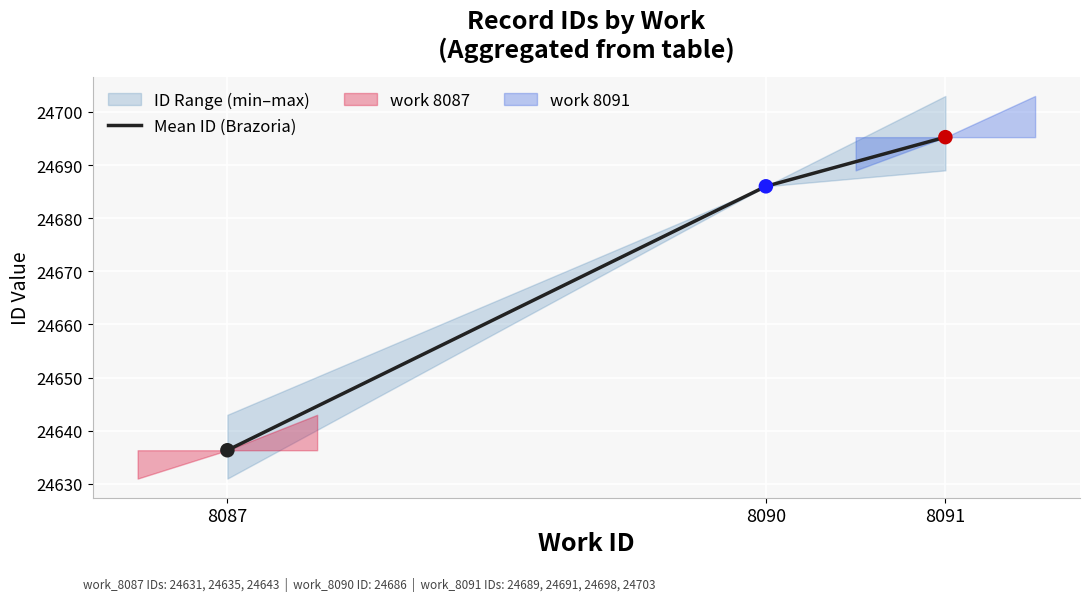

Which has a higher value, 8091 or 8090?

8091